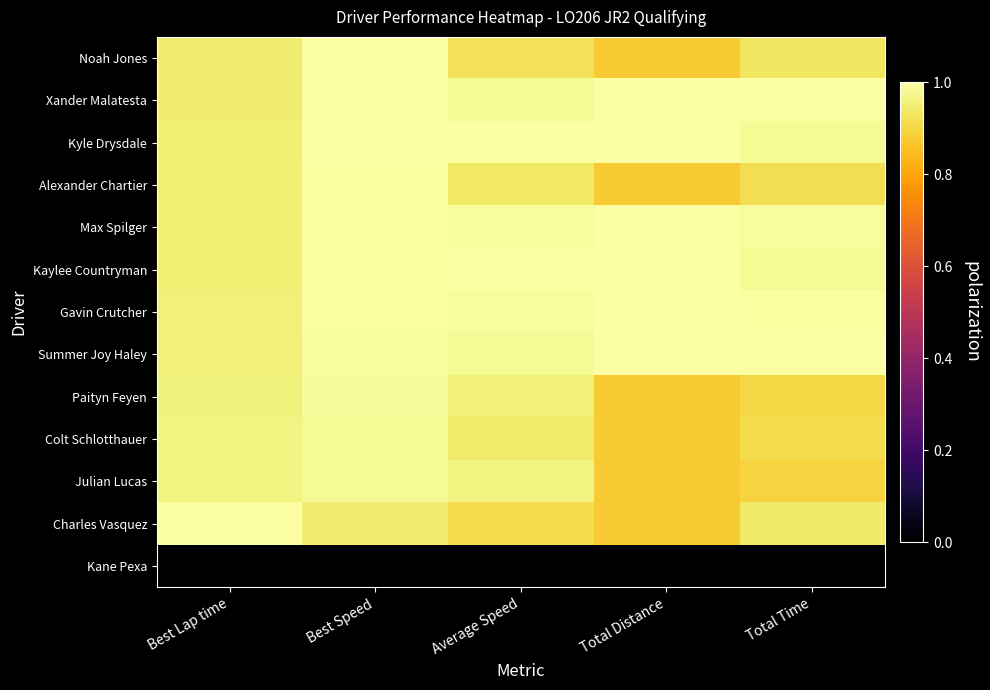

Count the number of categories in the chart.

5